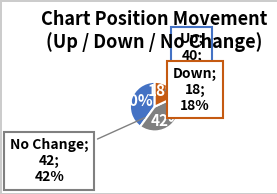

Is it true that down is 29% of the pie?

False